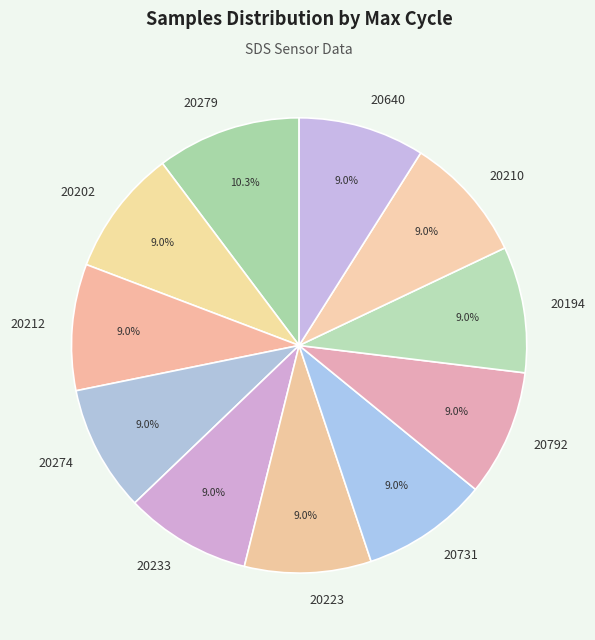

To the nearest percent, what portion does 20279 represent?

10%